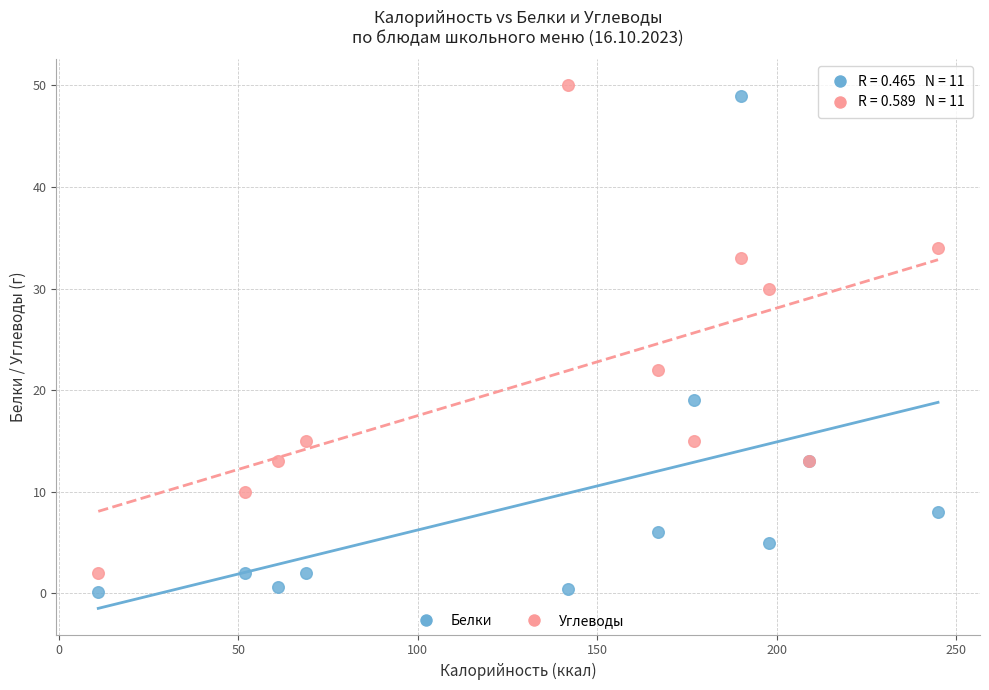

Across all series, what Y value is closest to 25?

22.0